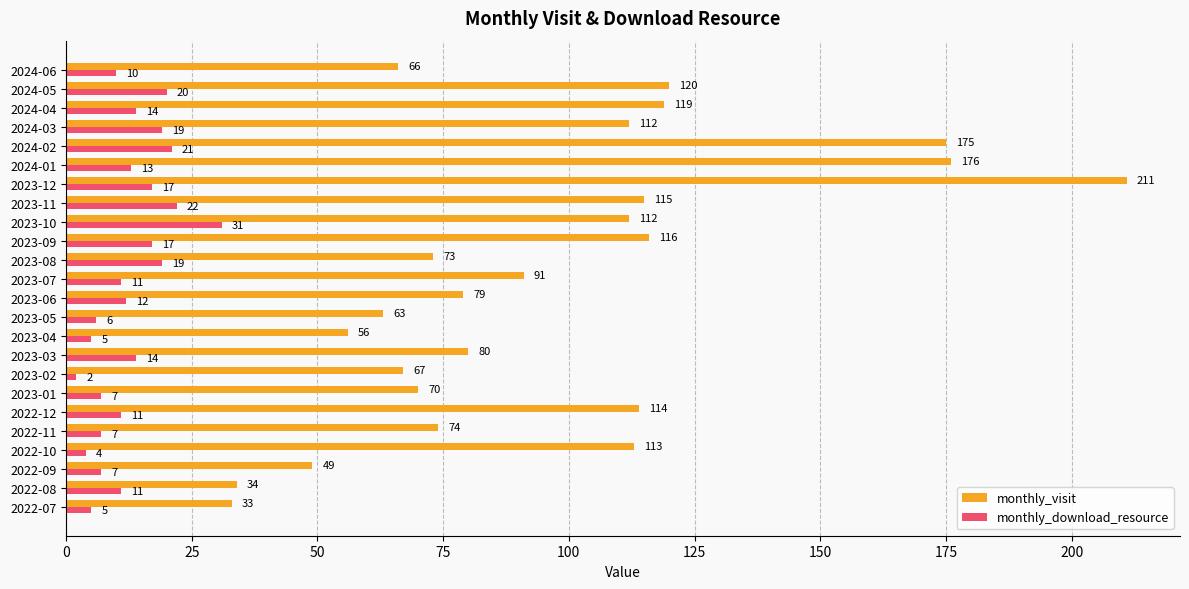

List the series in order of their overall mean, highest first.

monthly_visit, monthly_download_resource